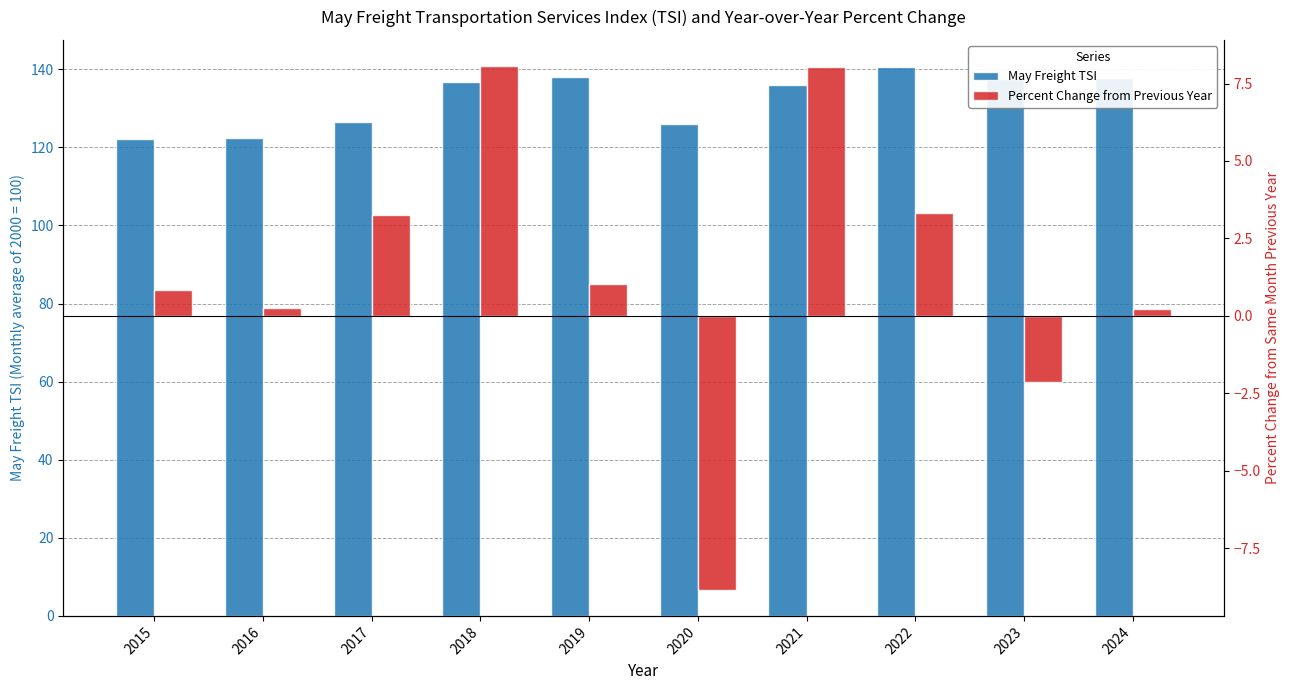

What is the sum of all May Freight TSI values?

1323.7